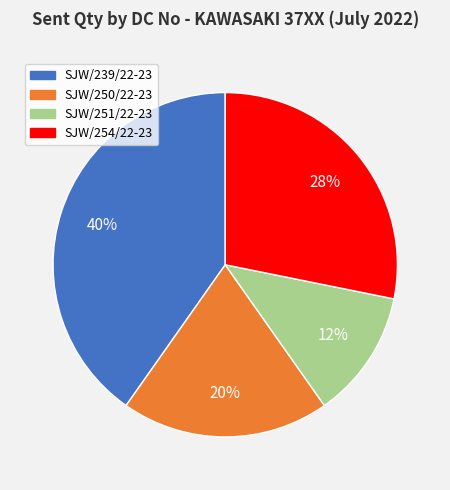

Does SJW/250/22-23 represent more than half of the total?

No